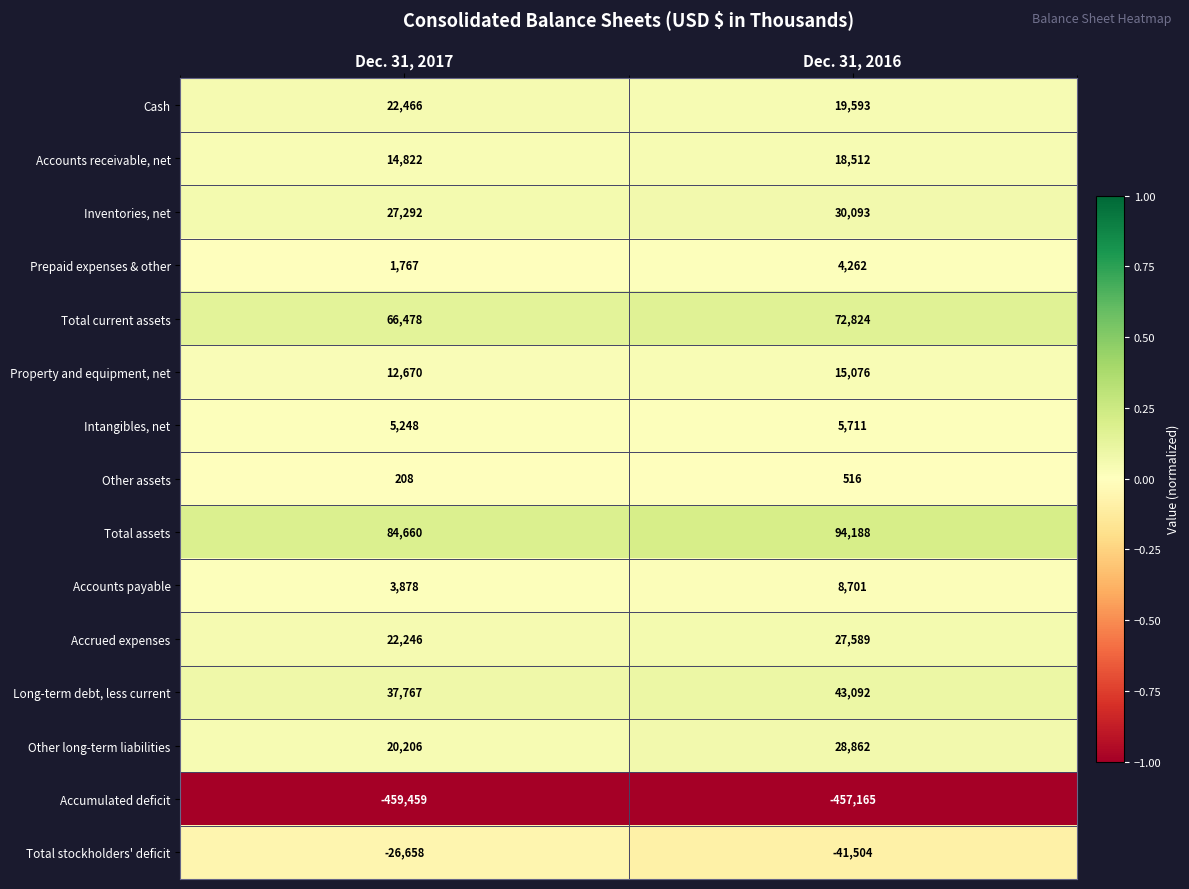

The Other assets series shows 874 at Dec. 31, 2016. True or false?

False